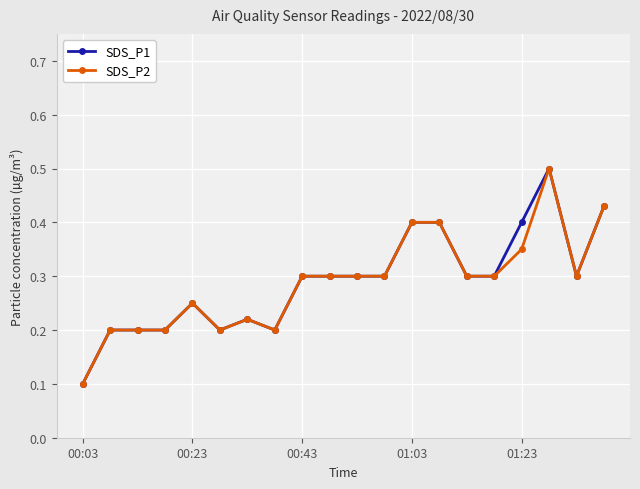

Count the SDS_P1 values in the range 0 to 1.

20